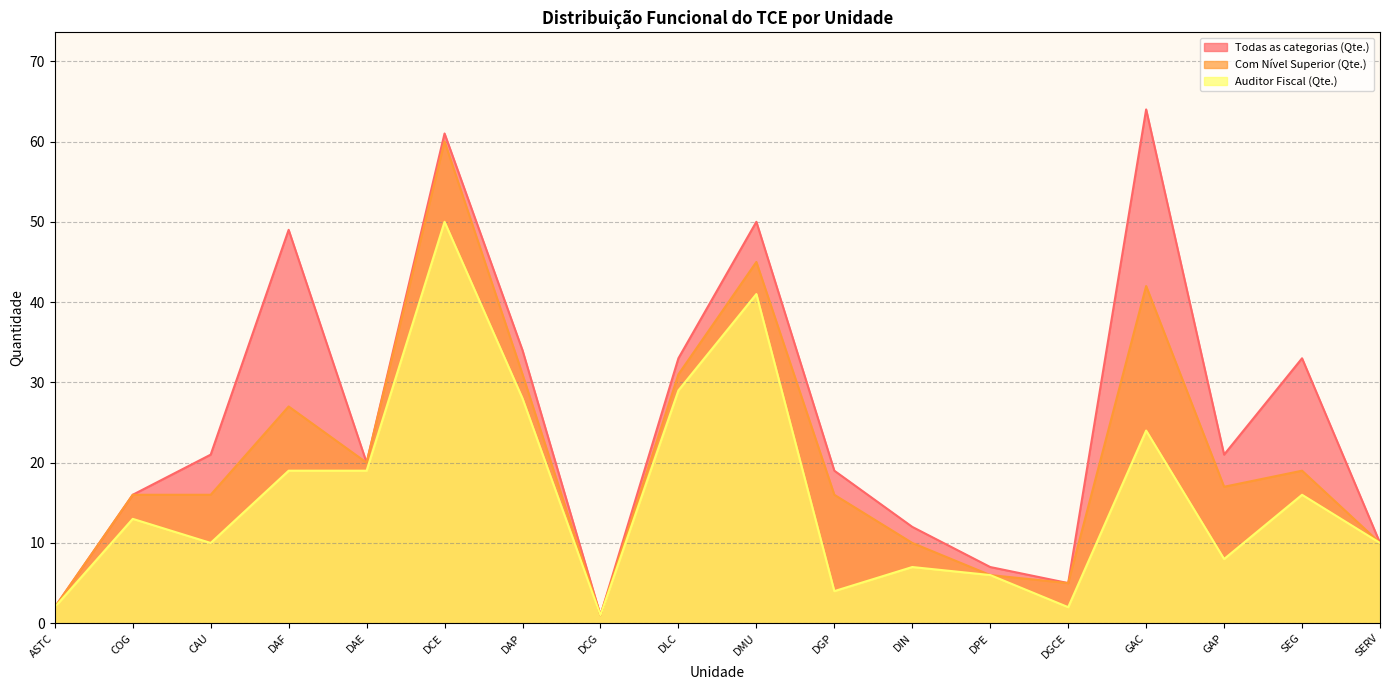

What is the label of the 15th point from the left?

GAC